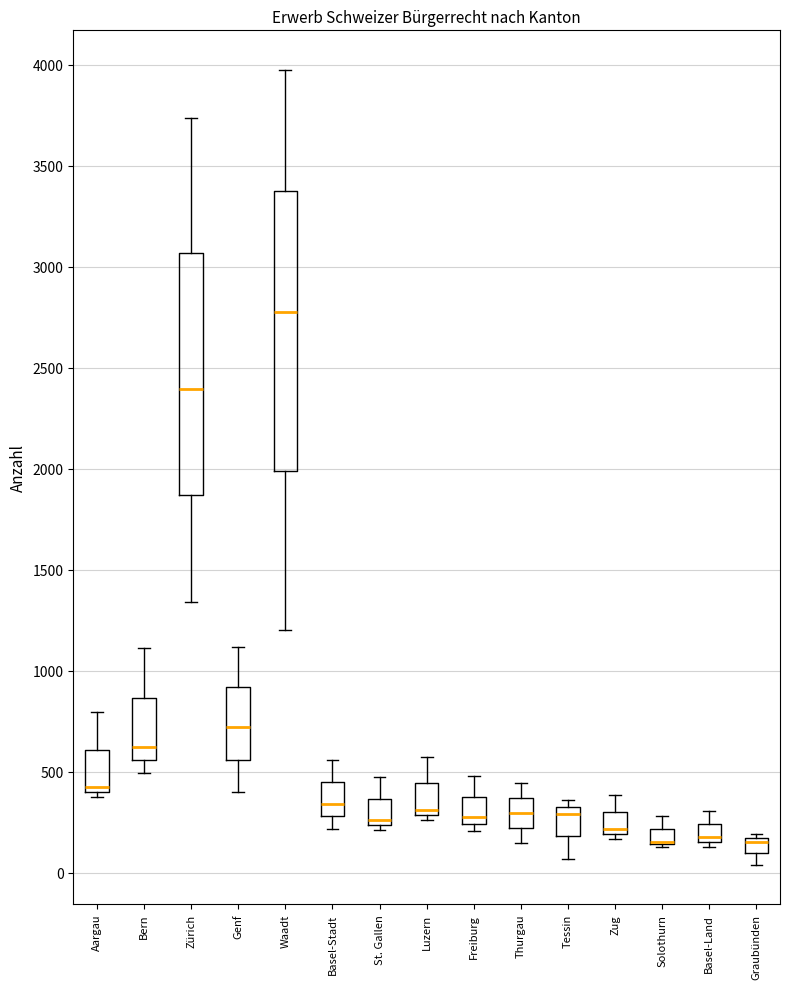

Reading left to right, read every box against the y-axis: the position of its median line, the range the box covers, and the ends of its whiskers. The values are not printed on the chart, so give them approximately, as read against the axis.

Aargau: median 400 (just above the box's lower edge), box 400 to 600, whiskers 350 to 800
Bern: median 600, box 550 to 850, whiskers 500 to 1100
Zürich: median 2400, box 1850 to 3050, whiskers 1350 to 3750
Genf: median 700, box 550 to 900, whiskers 400 to 1100
Waadt: median 2750, box 2000 to 3350, whiskers 1200 to 3950
Basel-Stadt: median 350, box 300 to 450, whiskers 200 to 550
St. Gallen: median 250 (just above the box's lower edge), box 250 to 350, whiskers 200 to 450
Luzern: median 300 (just above the box's lower edge), box 300 to 450, whiskers 250 to 550
Freiburg: median 250 (just above the box's lower edge), box 250 to 400, whiskers 200 to 500
Thurgau: median 300, box 200 to 350, whiskers 150 to 450
Tessin: median 300 (just below the box's upper edge), box 200 to 300, whiskers 50 to 350
Zug: median 200 (just above the box's lower edge), box 200 to 300, whiskers 150 to 400
Solothurn: median 150 (drawn on the box's lower edge), box 150 to 200, whiskers 150 to 300
Basel-Land: median 150 (just above the box's lower edge), box 150 to 250, whiskers 150 (just below the box's lower edge) to 300
Graubünden: median 150 (just below the box's upper edge), box 100 to 150, whiskers 50 to 200